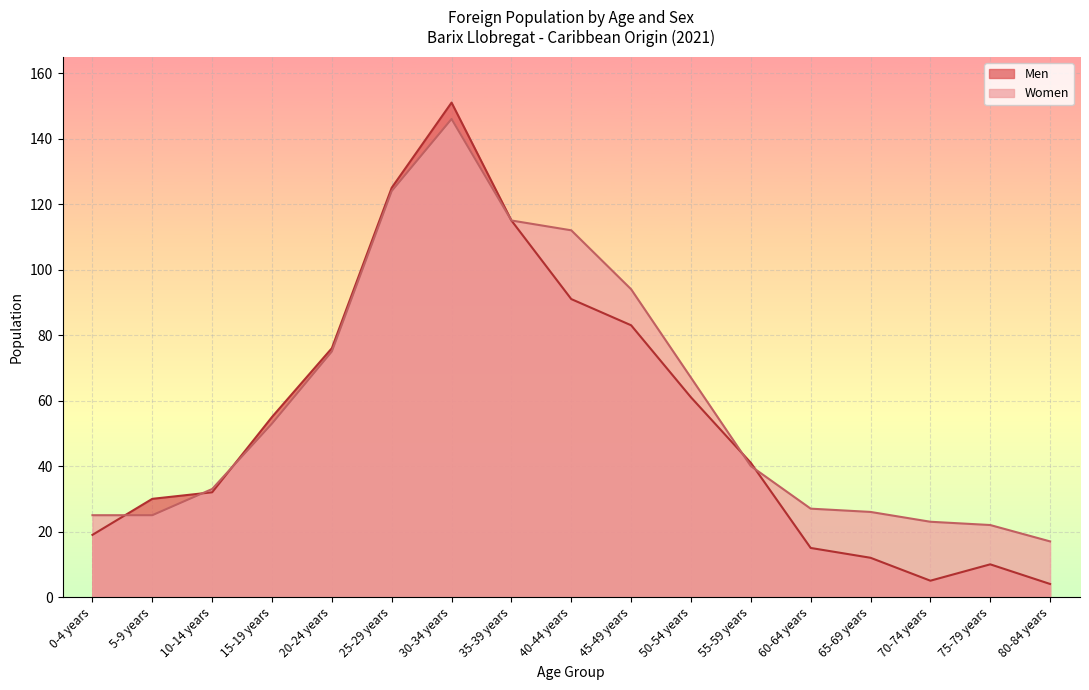

Where is Men nearest to the value 77?

20-24 years